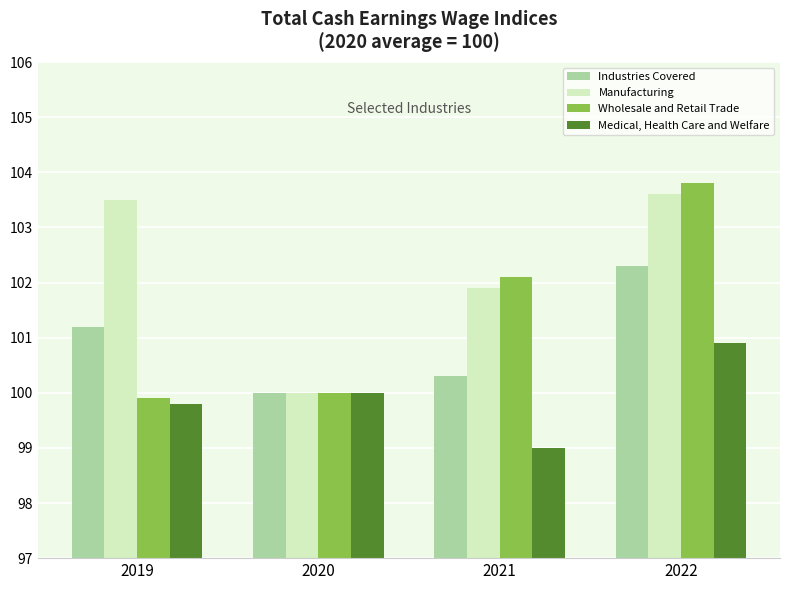

True or false: Medical, Health Care and Welfare has a value of 100.9 at 2022.

True